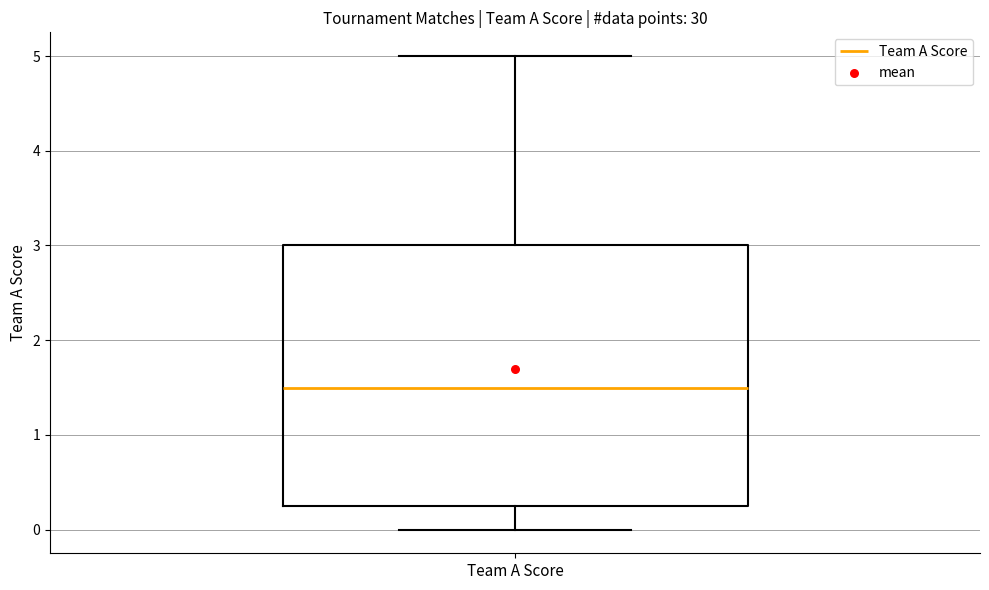

Where does the lower whisker of the box for Team A Score end on the y-axis? The values are not printed on the chart, so give them approximately, as read against the axis.

0.0